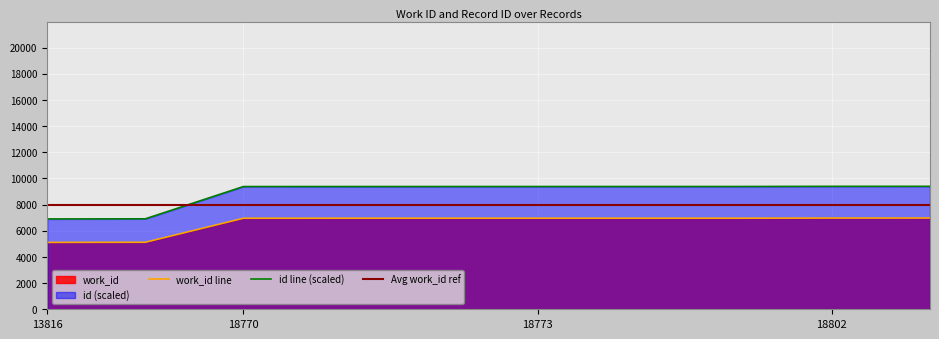

What is the average value of the id series?

8894.9